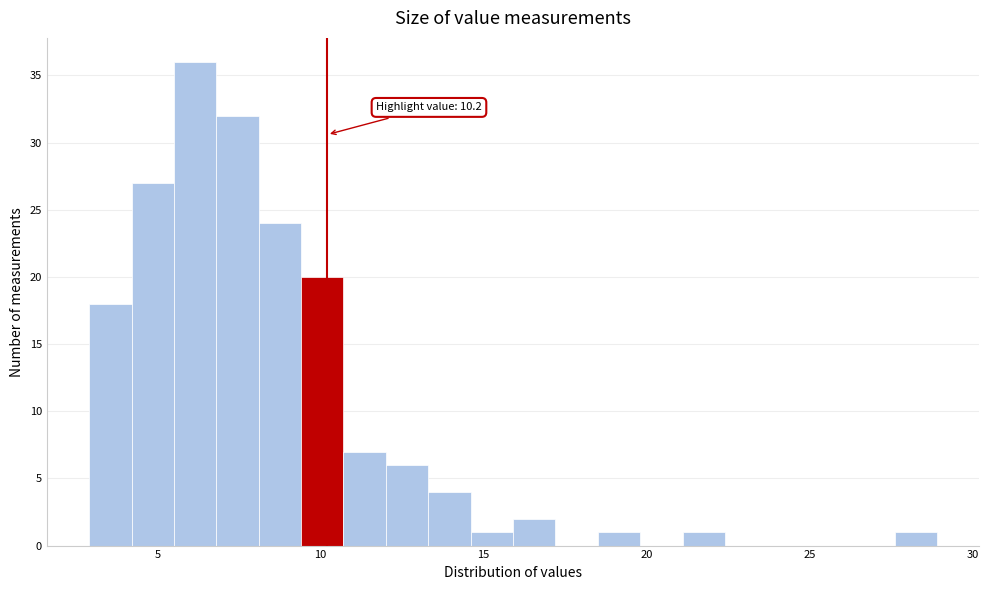

Around what value on the x-axis is the tallest bar? Give the approximate position of its centre, as read against the axis.

6.0